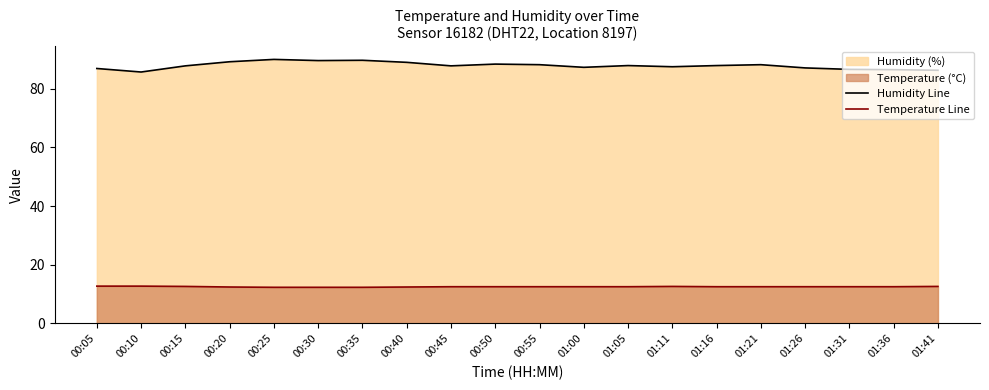

Reading right to left, extract all data points from this chart.

Humidity Line: 86.3	86.5	86.6	87.1	88.2	87.9	87.5	87.9	87.3	88.2	88.4	87.8	89.0	89.7	89.6	90.0	89.2	87.8	85.7	86.9
Temperature Line: 12.6	12.5	12.5	12.5	12.5	12.5	12.6	12.5	12.5	12.5	12.5	12.5	12.4	12.3	12.3	12.3	12.4	12.6	12.7	12.7